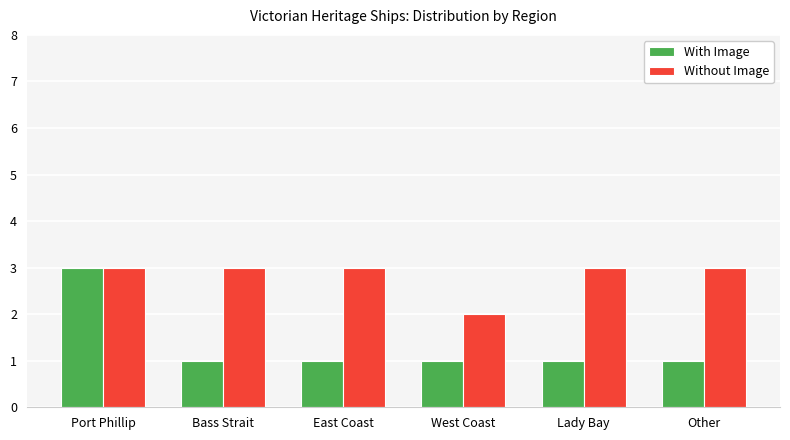

Reading right to left, list all the values displayed in this chart.

With Image: 1	1	1	1	1	3
Without Image: 3	3	2	3	3	3